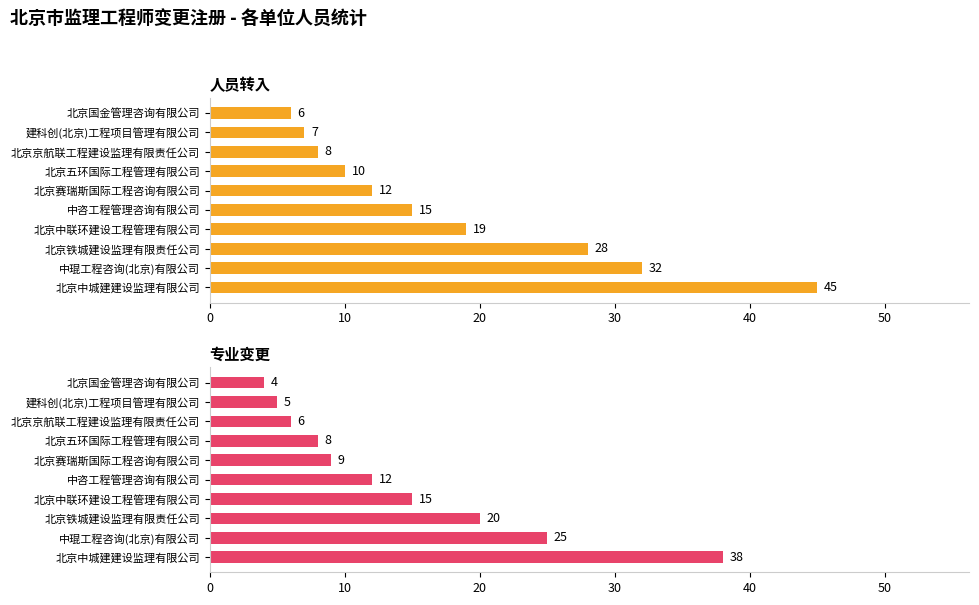

How many categories are shown in the chart?

10